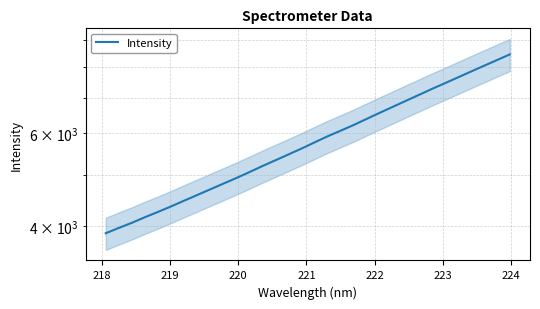

The value at 16 is 8228.8. True or false?

False